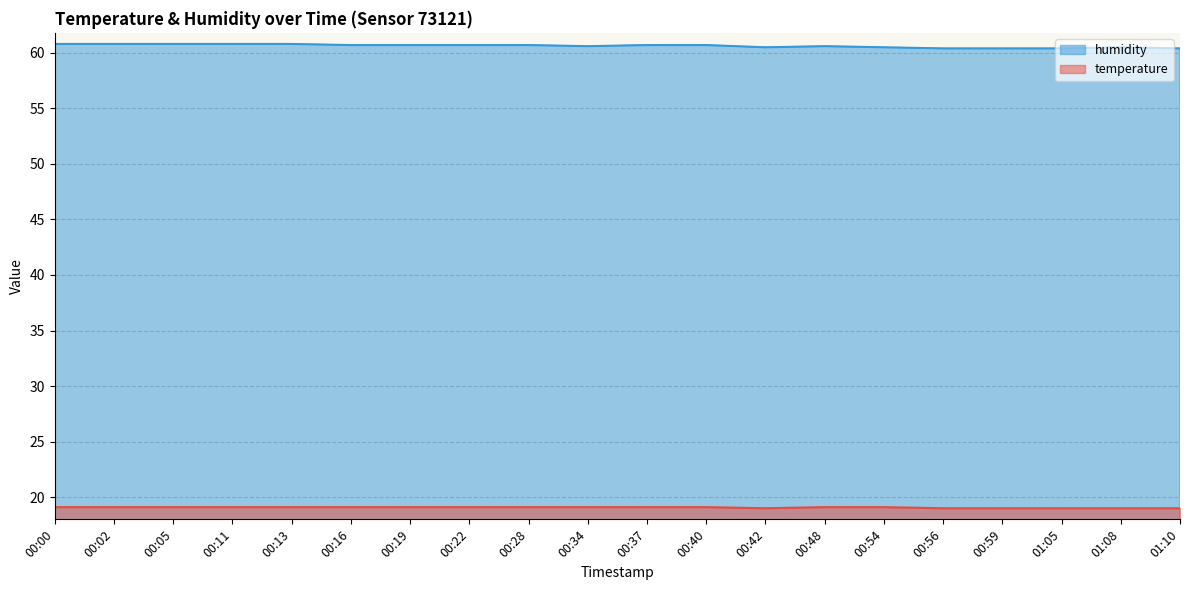

What position from the right is 01:05?

3